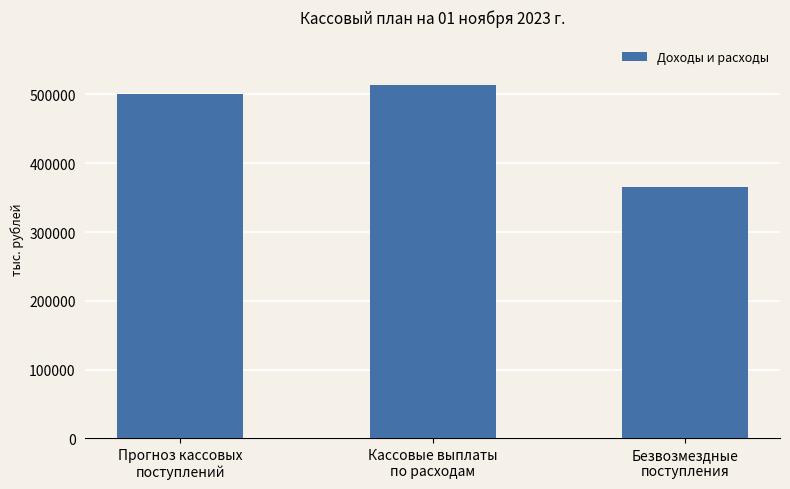

What is the sum of the values at Прогноз кассовых
поступлений and Кассовые выплаты
по расходам?

1014175.1